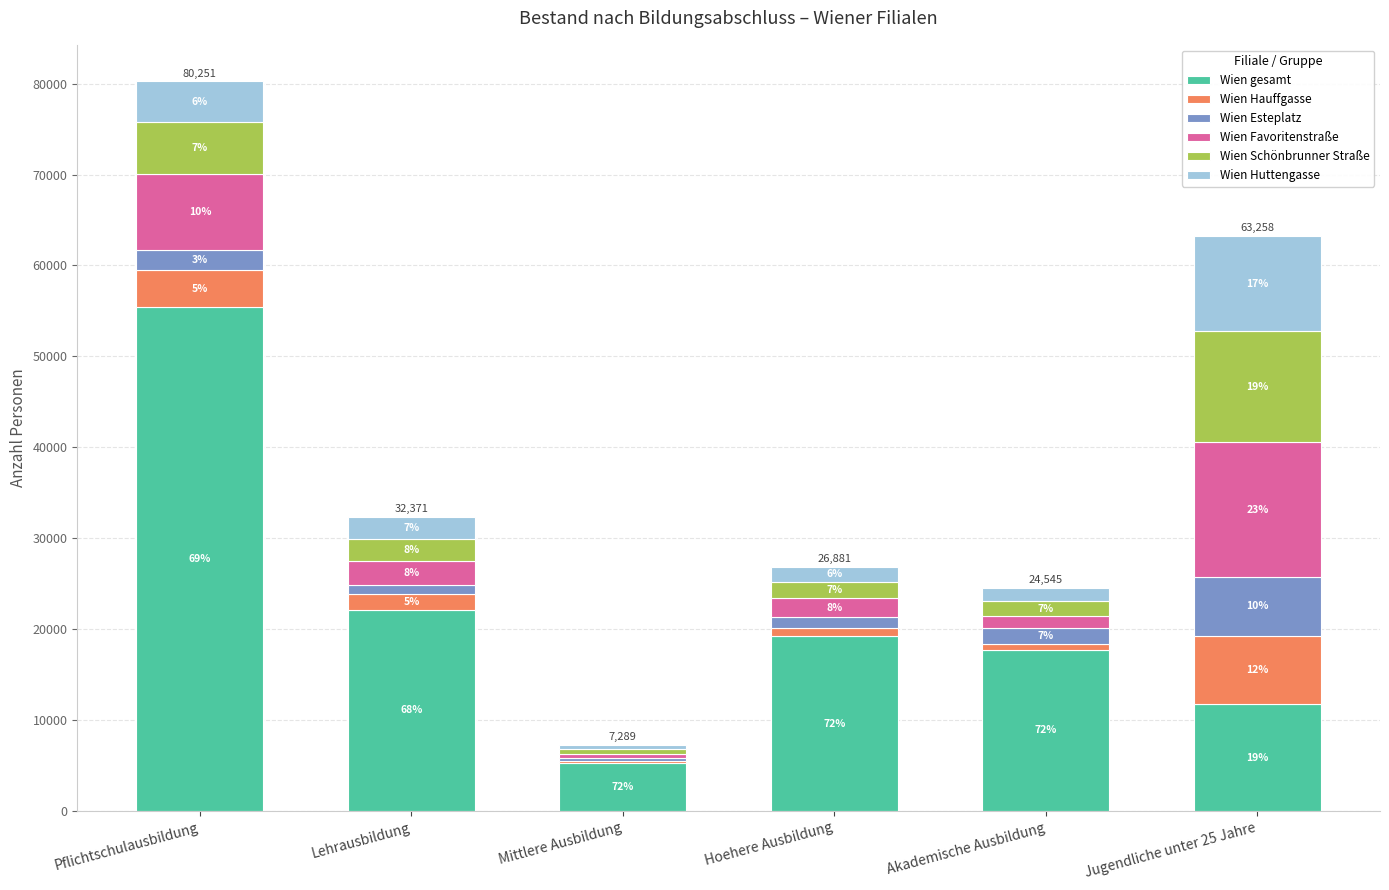

Which series has the widest spread of values?

Wien gesamt